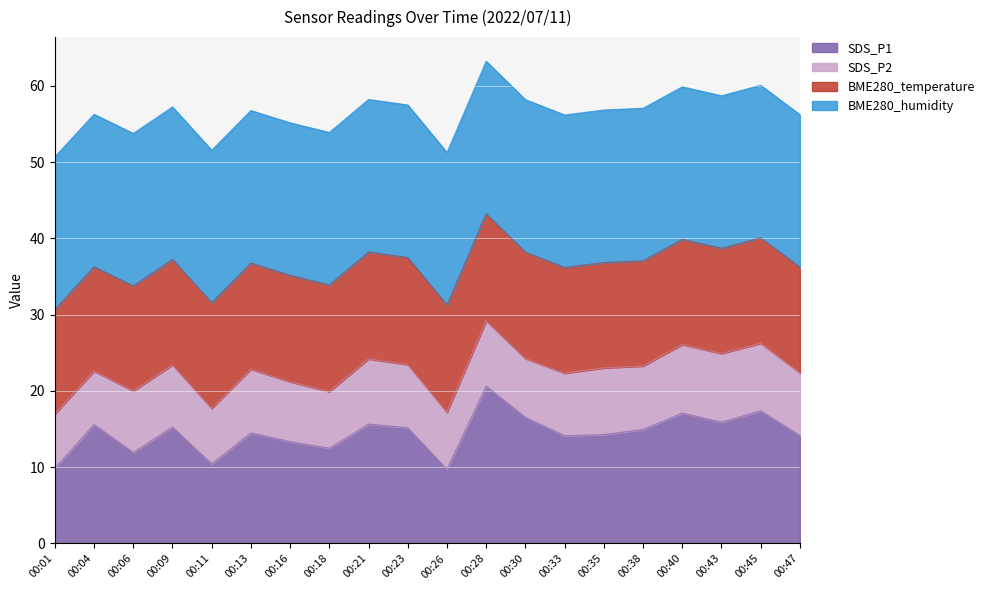

What value does the SDS_P1 series have at 00:13?

14.5